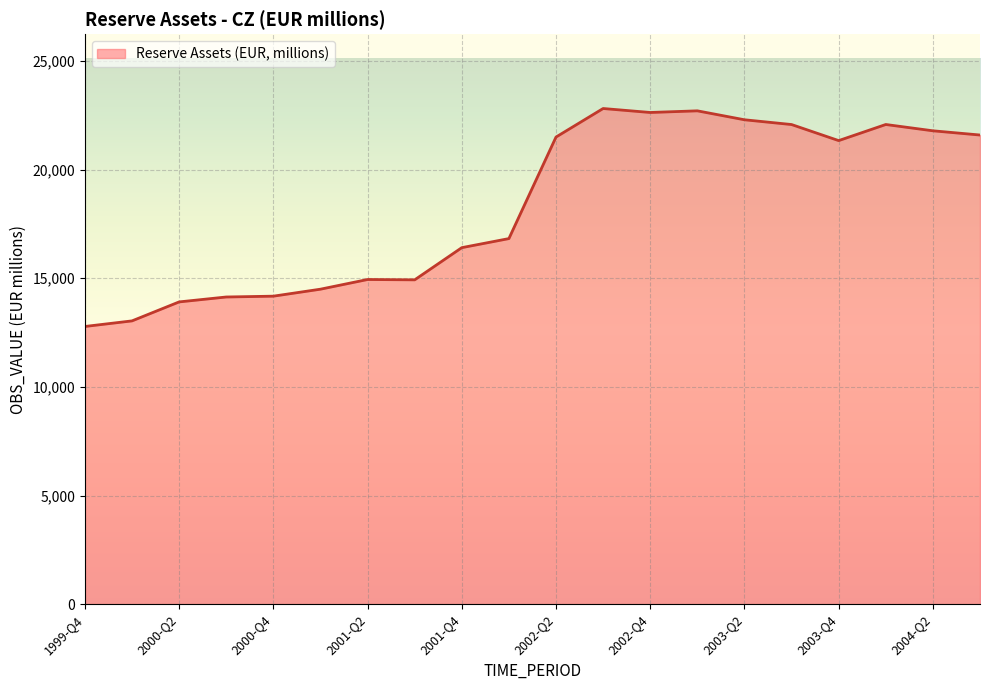

What is the minimum value shown in the chart?

12780.9